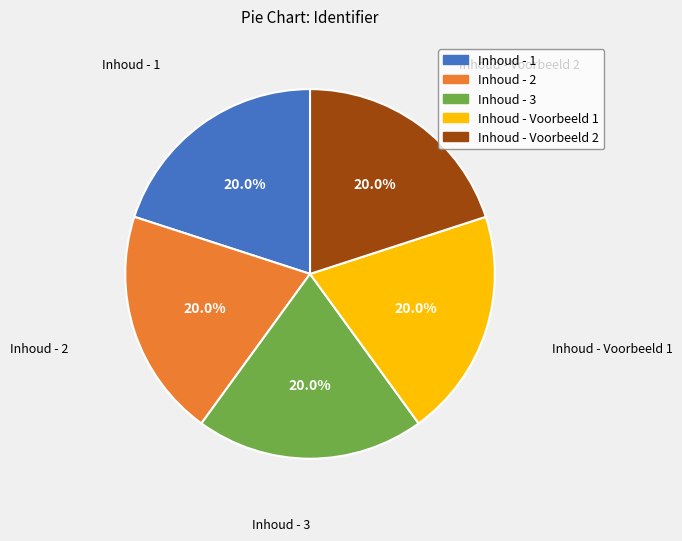

To the nearest percent, what is the combined percentage of Inhoud - Voorbeeld 1 and Inhoud - 2?

40%